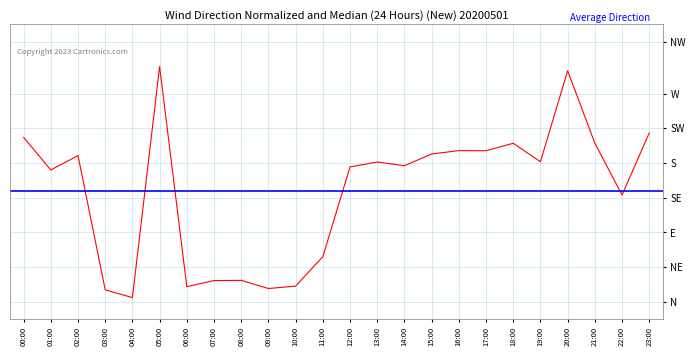

At which category does the chart reach its peak across all series?

05:00